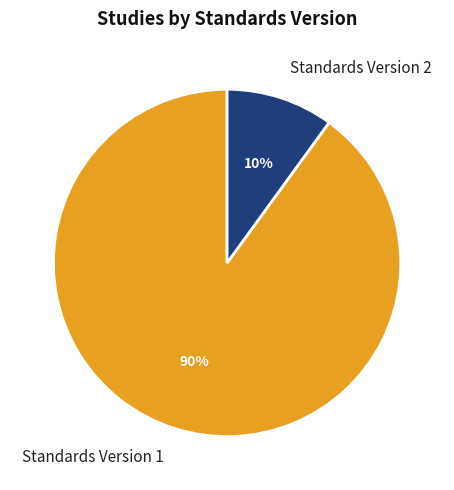

Approximately how many times larger is the value at Standards Version 1 compared to Standards Version 2?

9.0